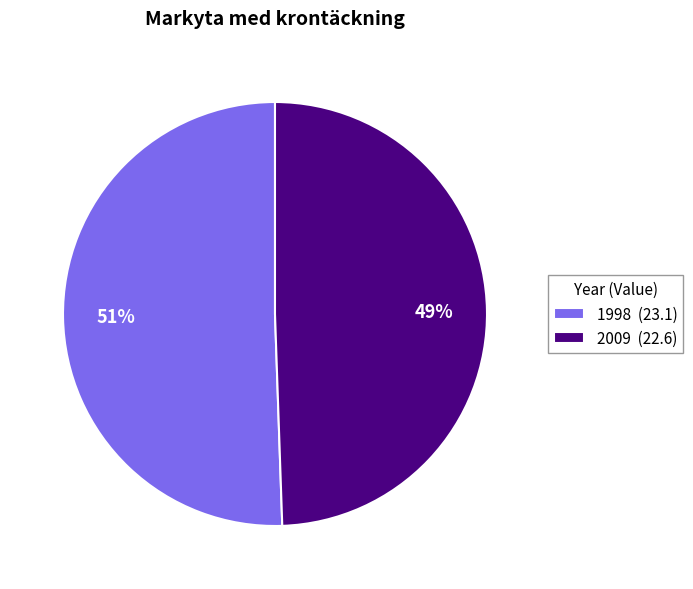

Which has a higher value, 1998 or 2009?

1998